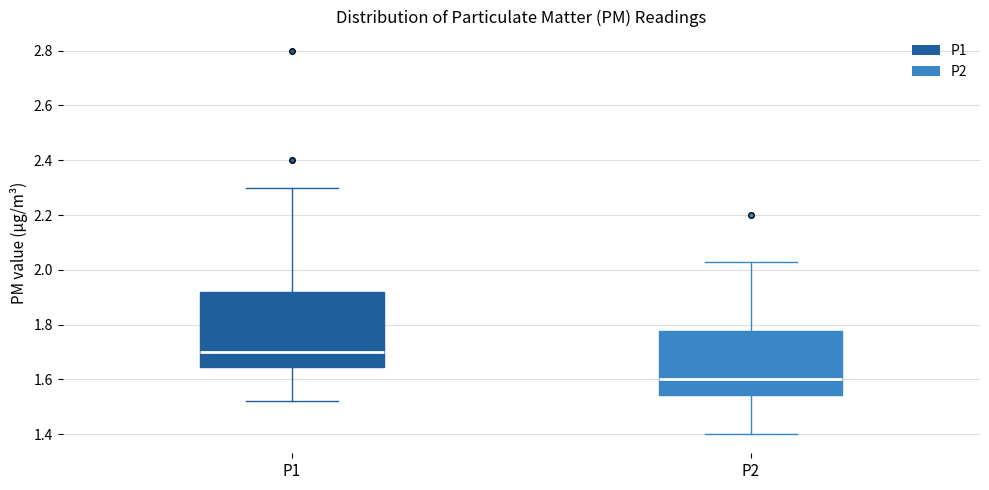

Reading left to right, transcribe this box plot: for each box, give where its median line is, the range the box spans, and where its two whiskers end, as read against the y-axis. The values are not printed on the chart, so give them approximately, as read against the axis.

P1: median 1.70, box 1.64 to 1.92, whiskers 1.52 to 2.30
P2: median 1.60, box 1.54 to 1.78, whiskers 1.40 to 2.04